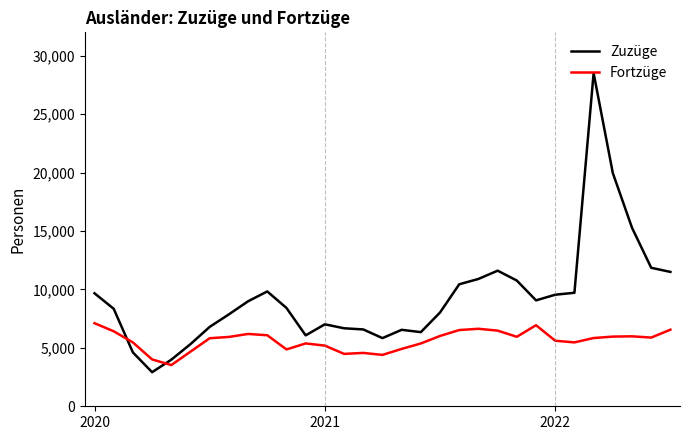

What is the sum of all Zuzüge values?

288936